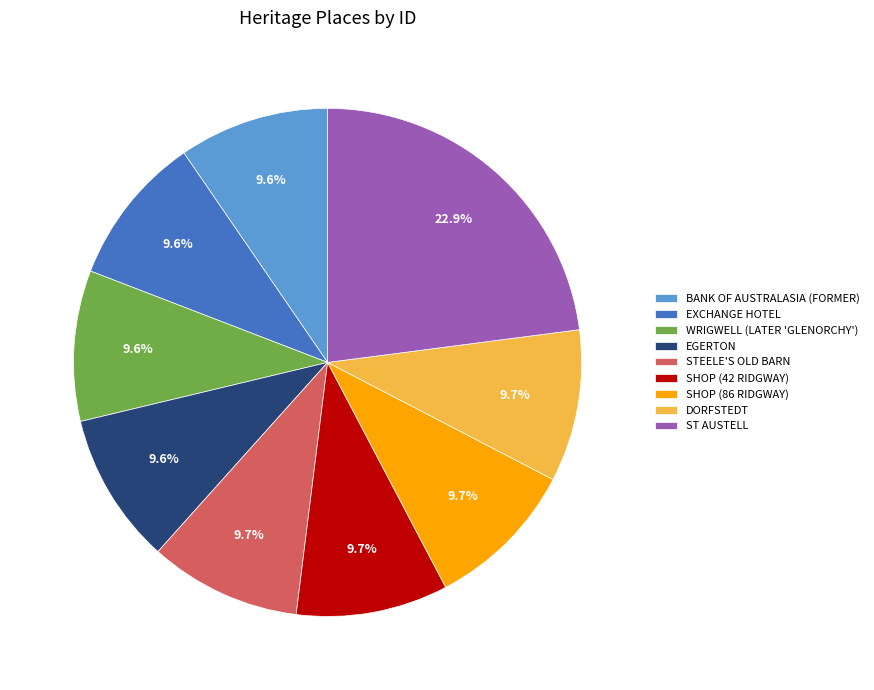

Approximately how many times larger is the value at SHOP (42 RIDGWAY) compared to DORFSTEDT?

1.0